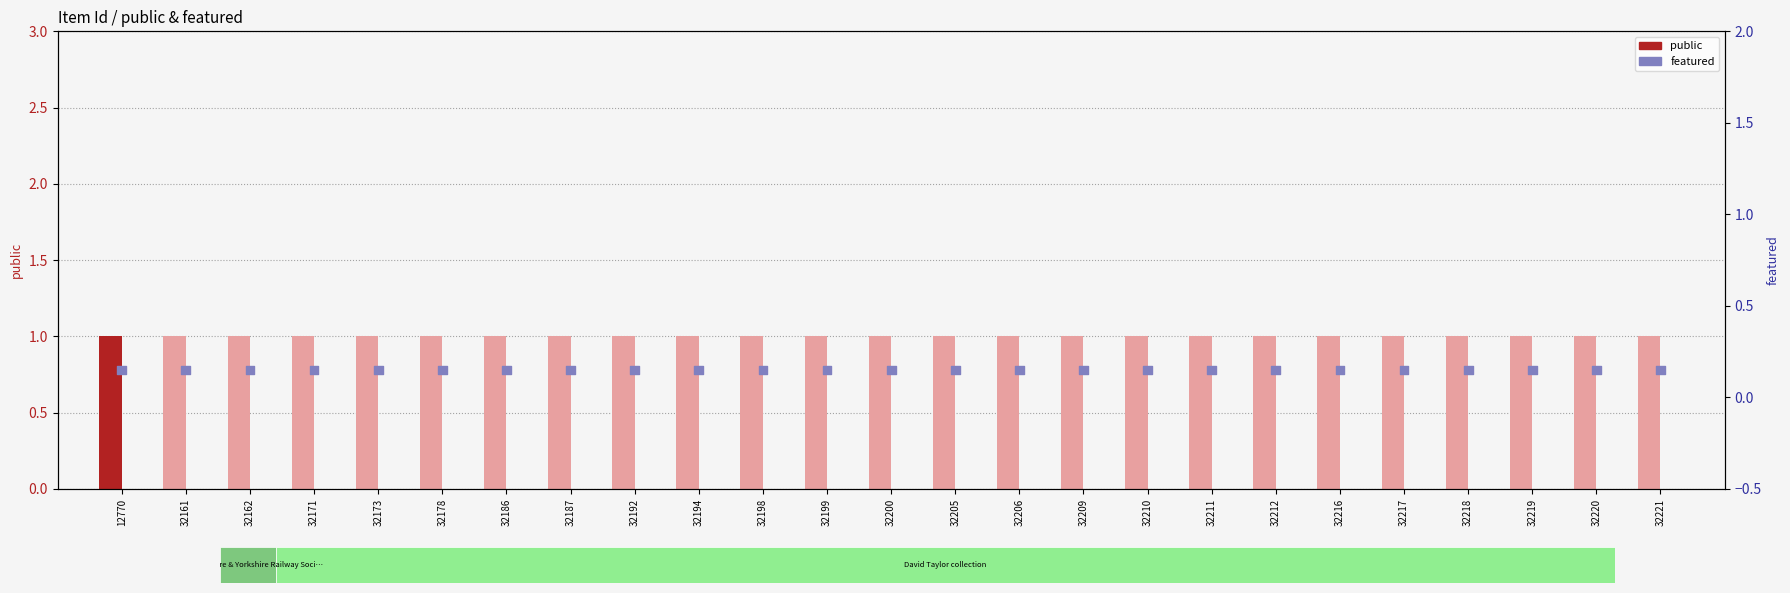

At which category is the sum across all series the highest?

12770